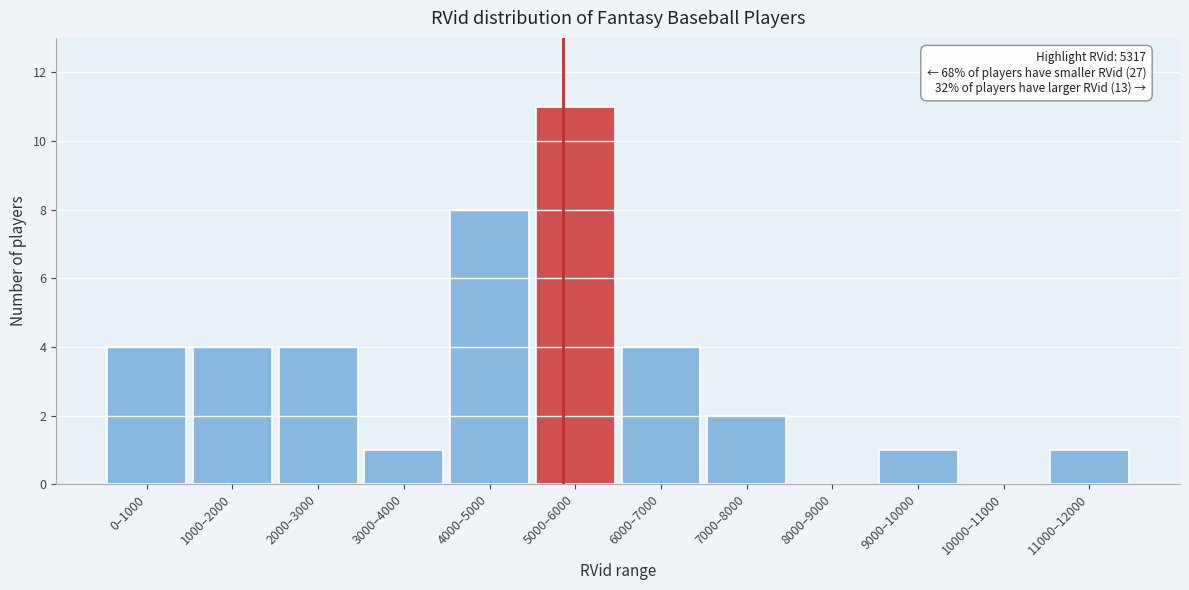

Reading left to right, transcribe all the data shown in this chart.

0–1000=4	1000–2000=4	2000–3000=4	3000–4000=1	4000–5000=8	5000–6000=11	6000–7000=4	7000–8000=2	8000–9000=0	9000–10000=1	10000–11000=0	11000–12000=1